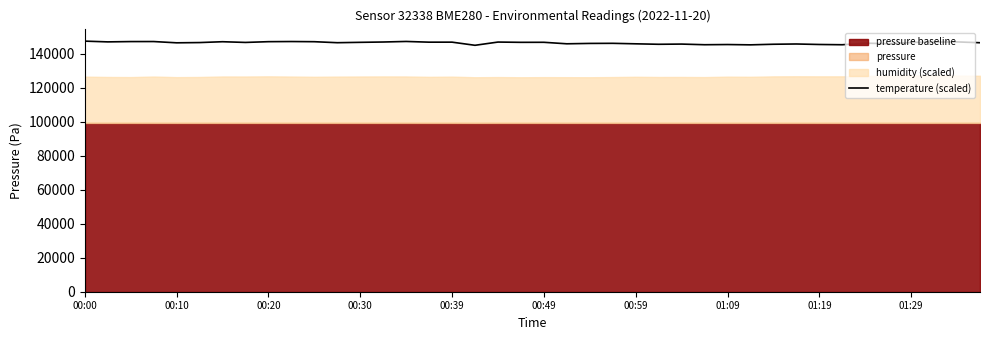

What is the minimum value shown in the chart?

145031.2